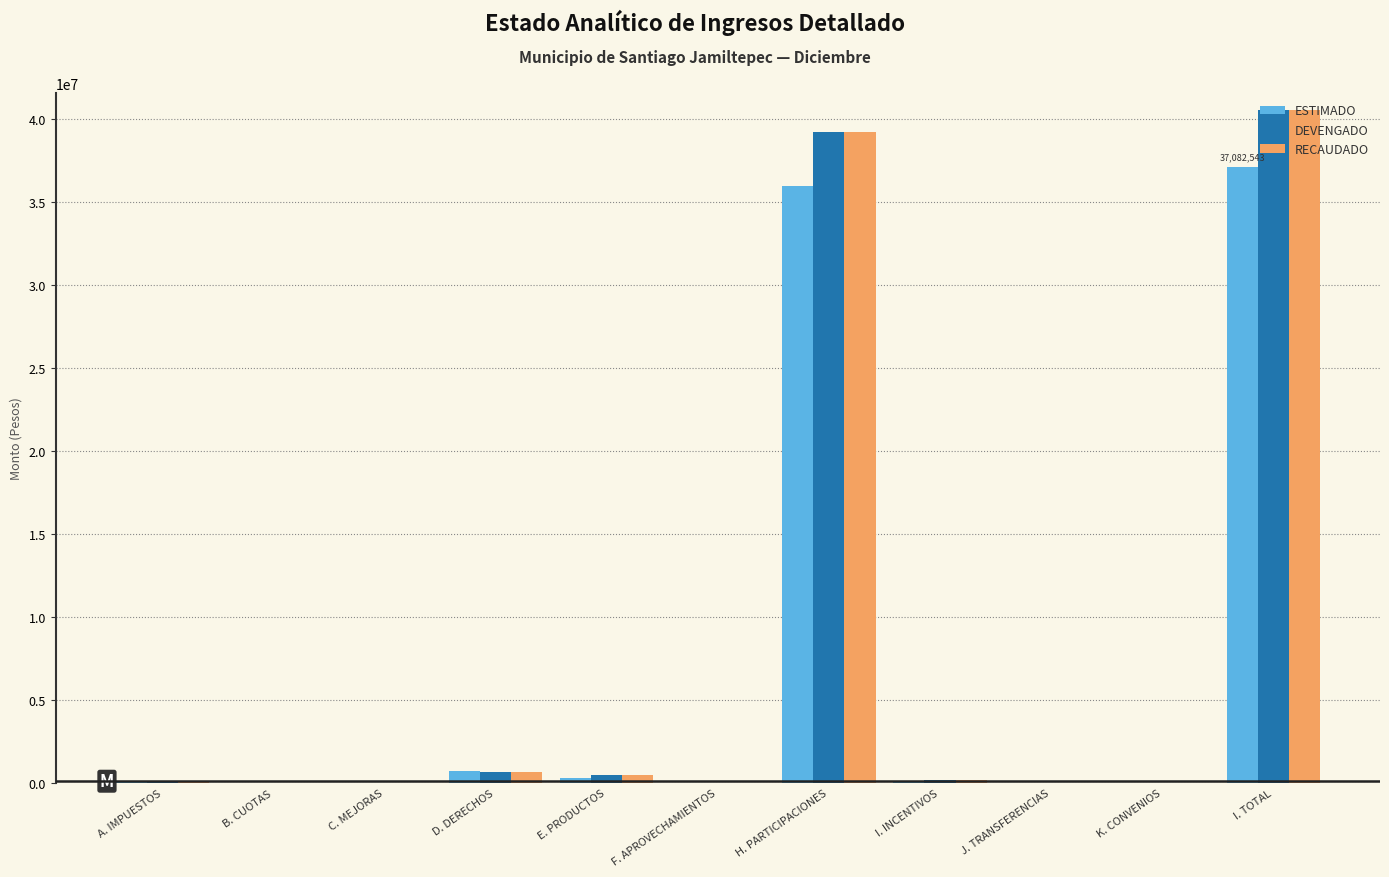

What is the difference between the RECAUDADO values at H. PARTICIPACIONES and E. PRODUCTOS?

38722366.2